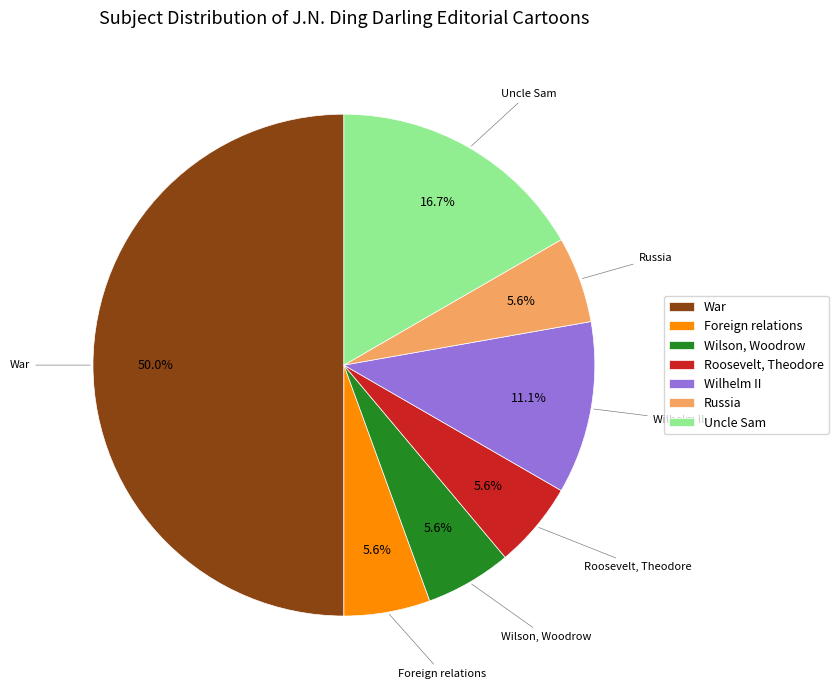

Is Foreign relations the majority of the pie?

No